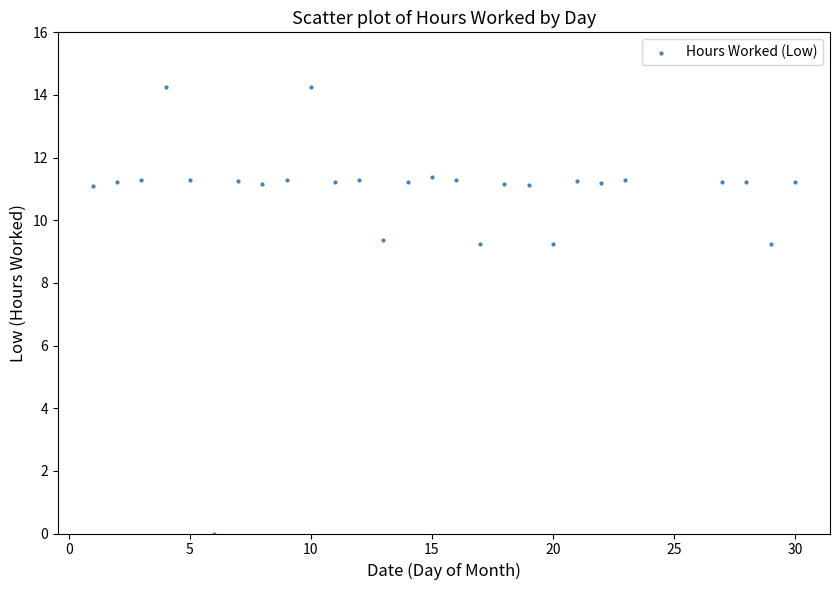

What is the range of Y values (max minus min)?

14.3